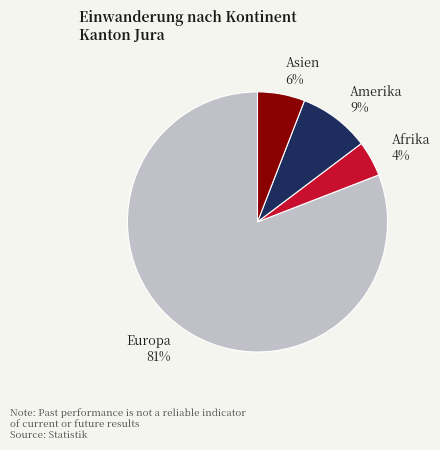

How many slices are in this pie chart?

4